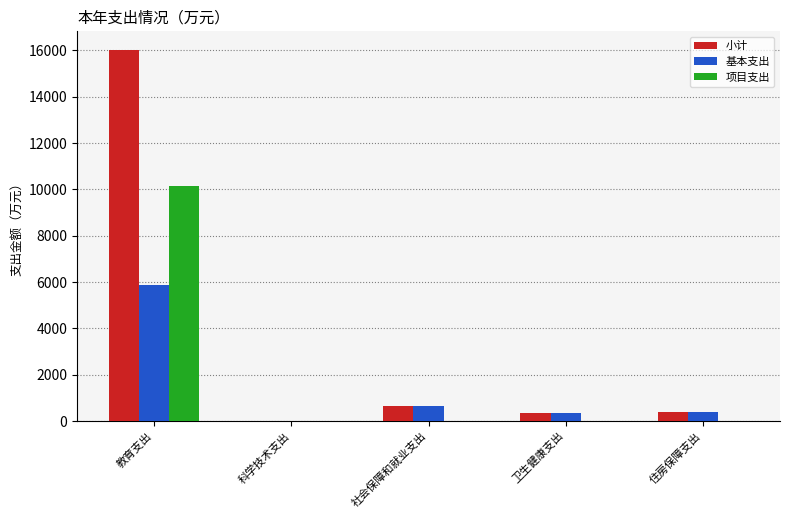

True or false: 项目支出 has a value of 4747.8 at 教育支出.

False